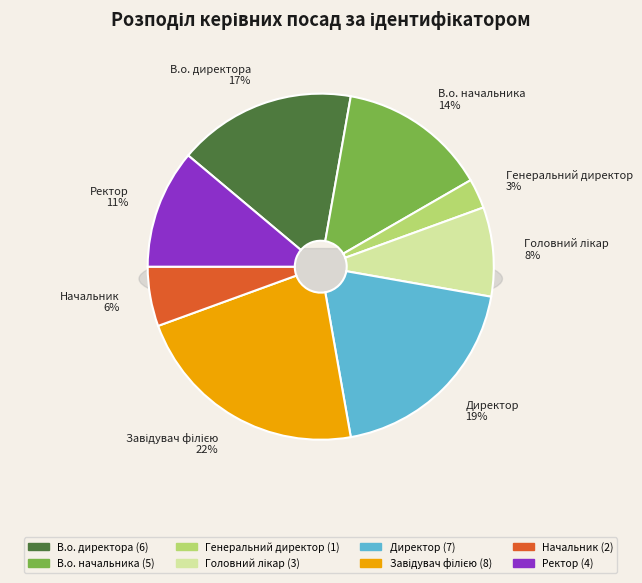

What is the change in value from Головний лікар to Ректор?

+1